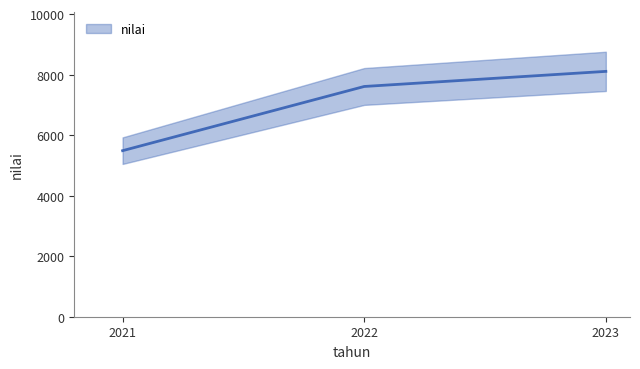

Is this an area chart (filled region under the line)?

No